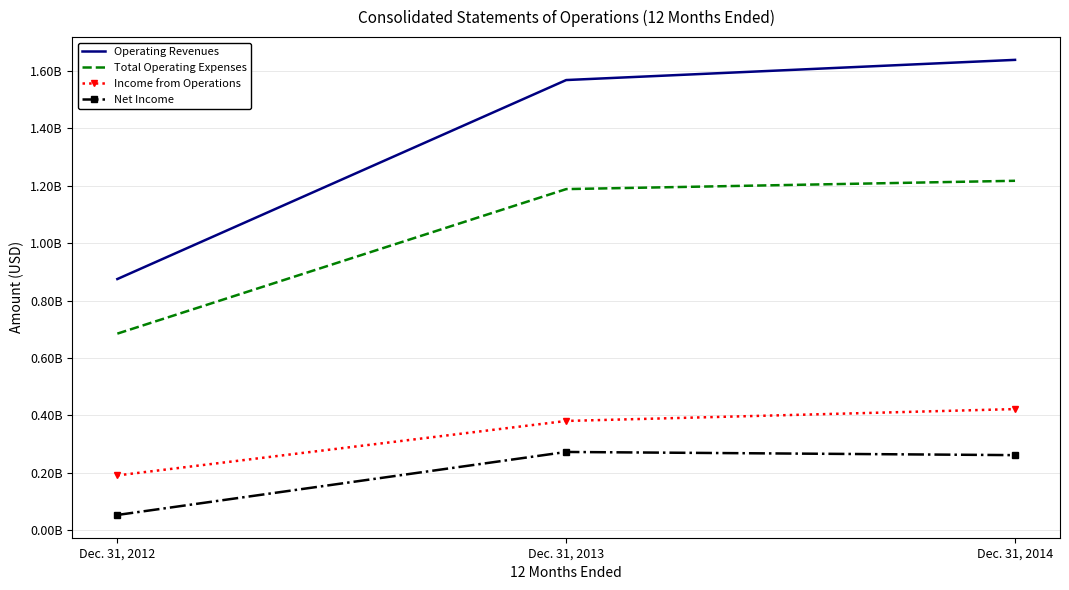

Where is Income from Operations nearest to the value 305946500?

Dec. 31, 2013